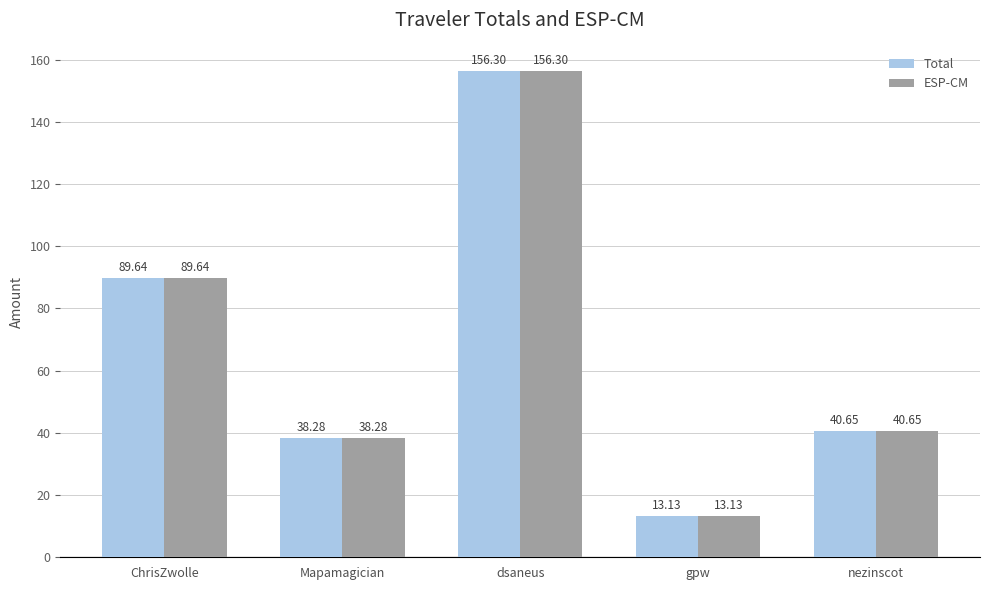

What is the label of the 2nd bar from the left?

Mapamagician